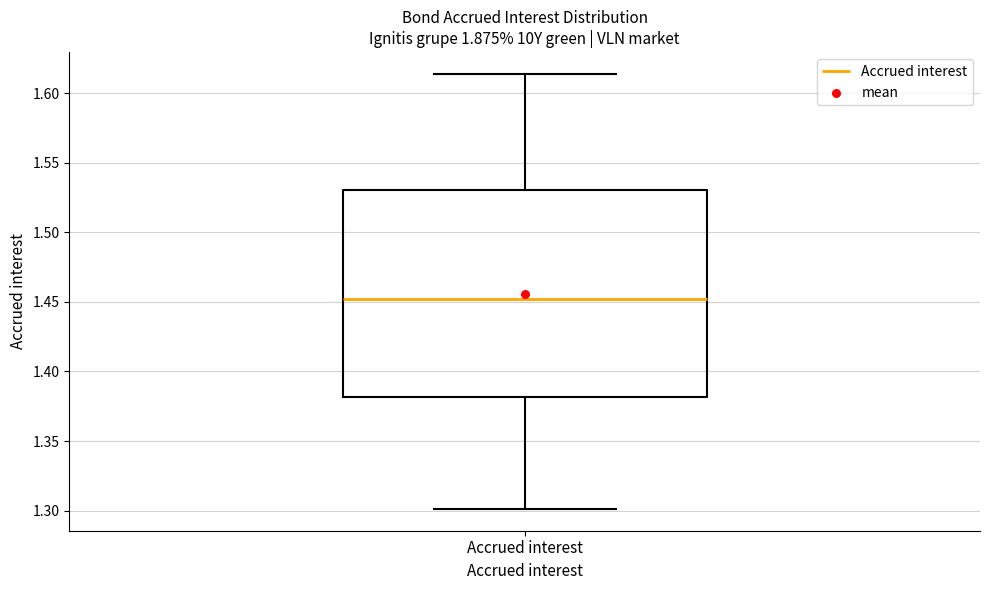

Transcribe this box plot: give where the median line is, the range the box spans, and where the two whiskers end, as read against the y-axis. The values are not printed on the chart, so give them approximately, as read against the axis.

median 1.450, box 1.380 to 1.530, whiskers 1.300 to 1.615